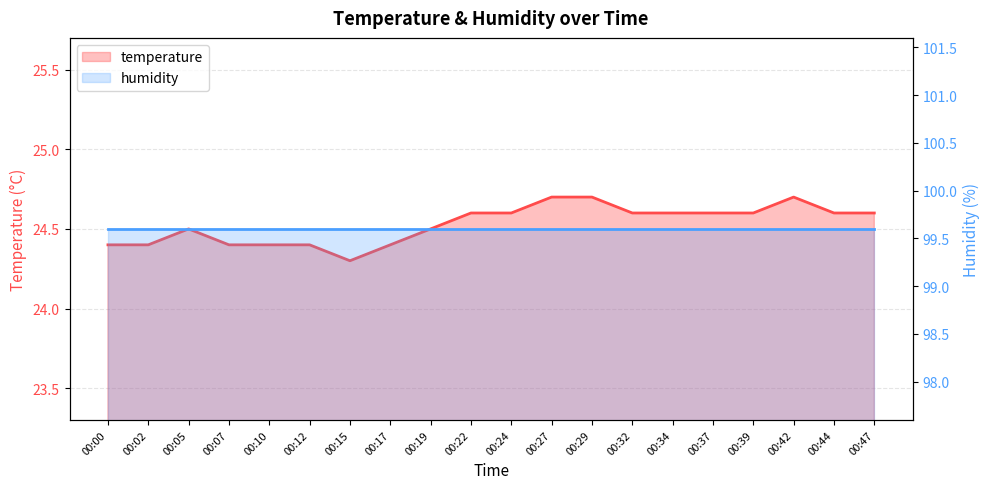

What is the sum of all values?

490.6